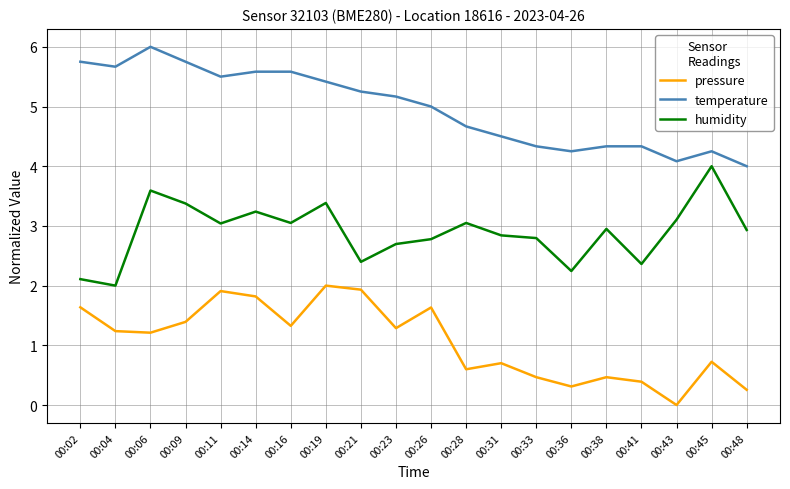

True or false: humidity has a value of 2.0 at 00:09.

False